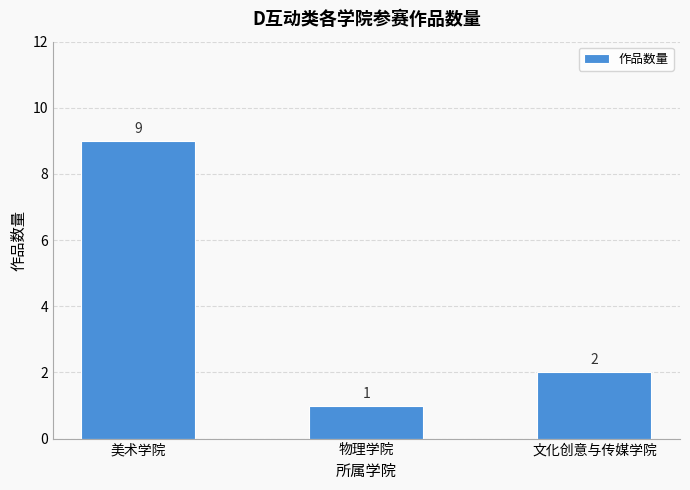

What is the change in value from 物理学院 to 文化创意与传媒学院?

+1